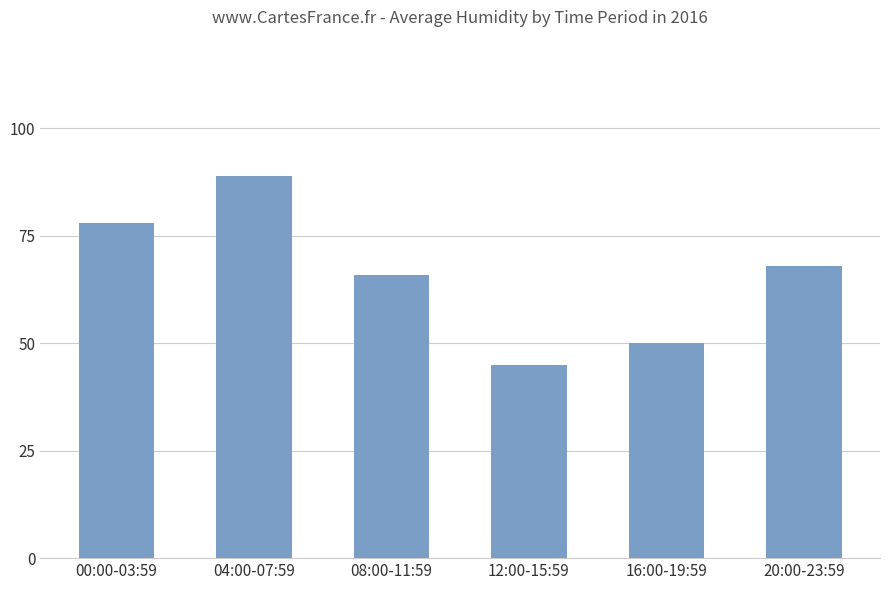

What value does the data have at 04:00-07:59, to the nearest 10?

90